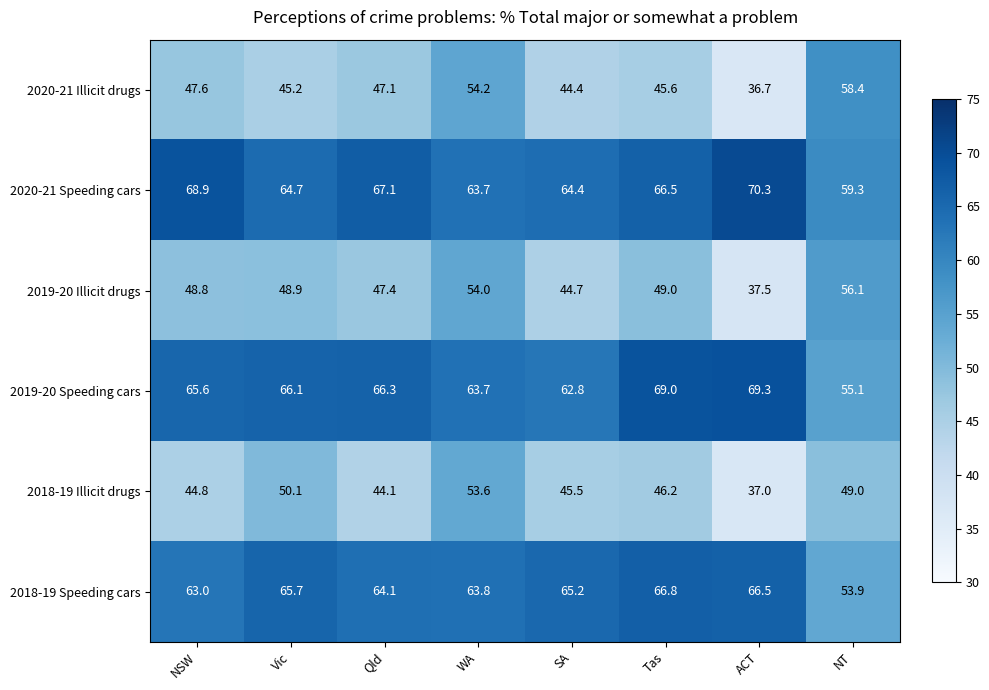

At how many categories does at least one series exceed 64?

6